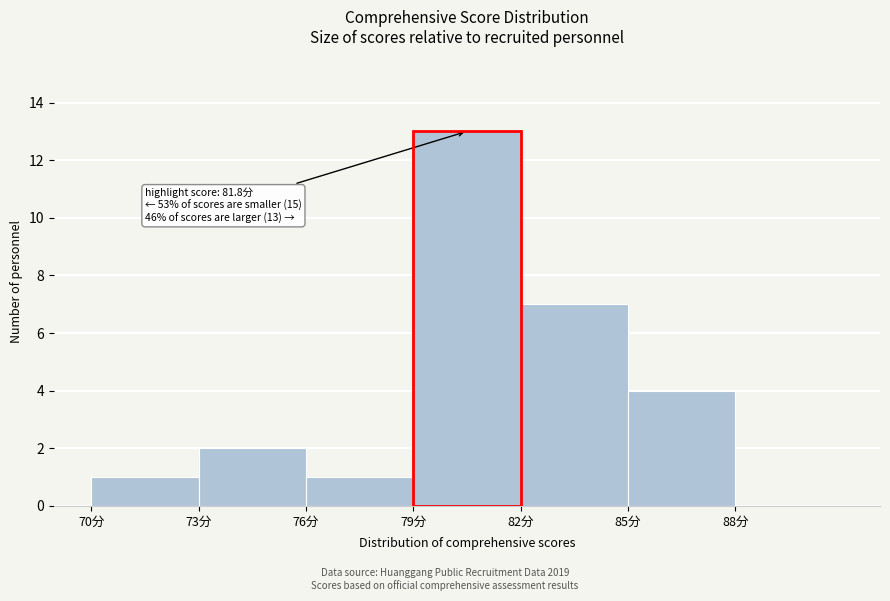

Which range on the x-axis has the tallest bar?

79 to 82